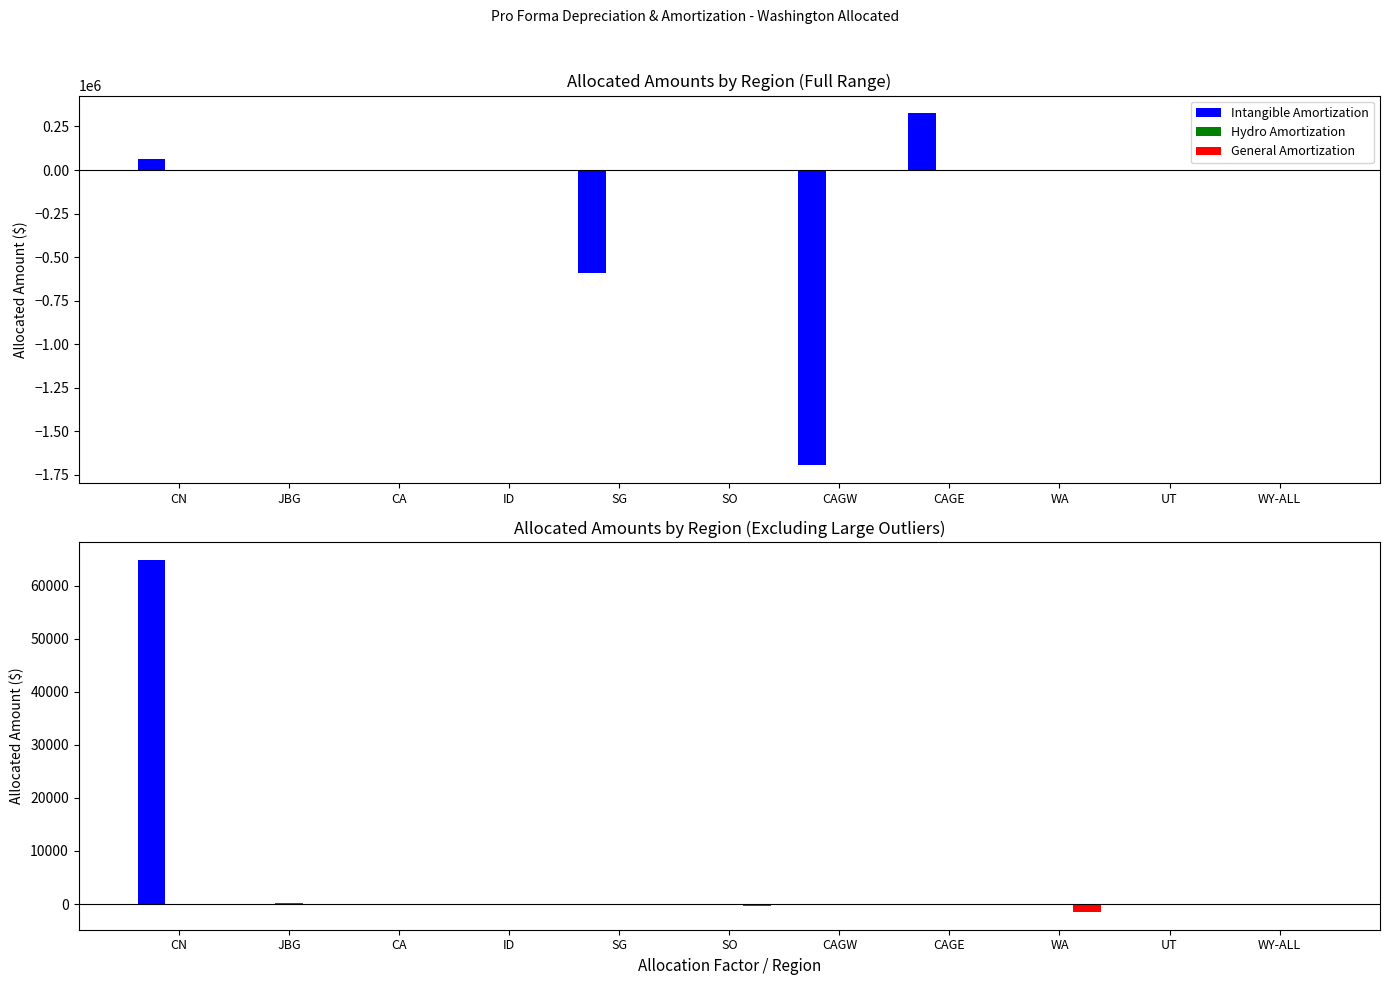

What are all the series names shown in the legend?

Intangible Amortization, Hydro Amortization, General Amortization